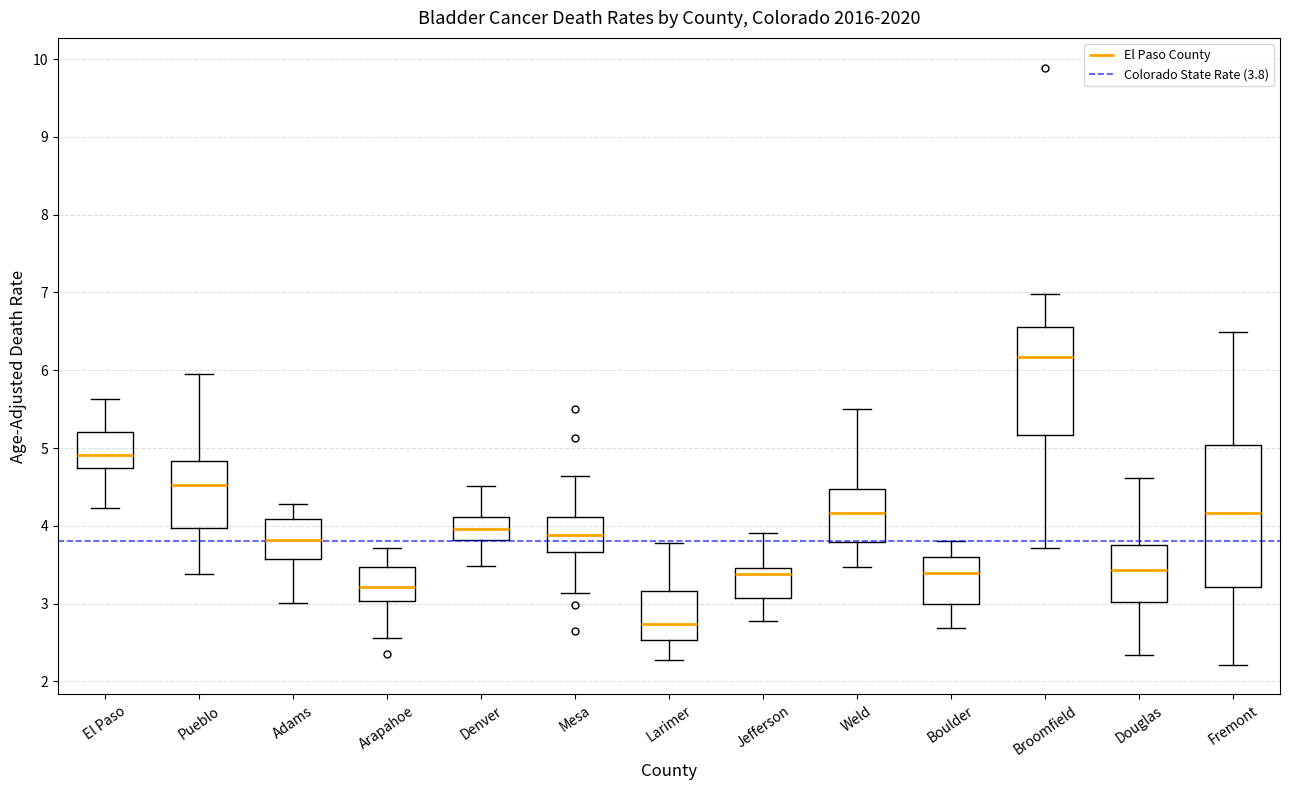

Which box has the highest median line?

Broomfield